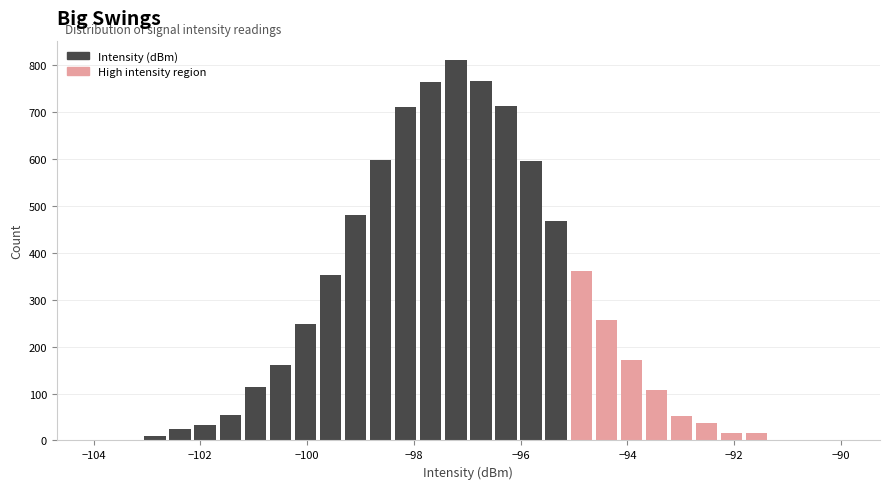

Around what value on the x-axis is the tallest bar? Give the approximate position of its centre, as read against the axis.

-97.2